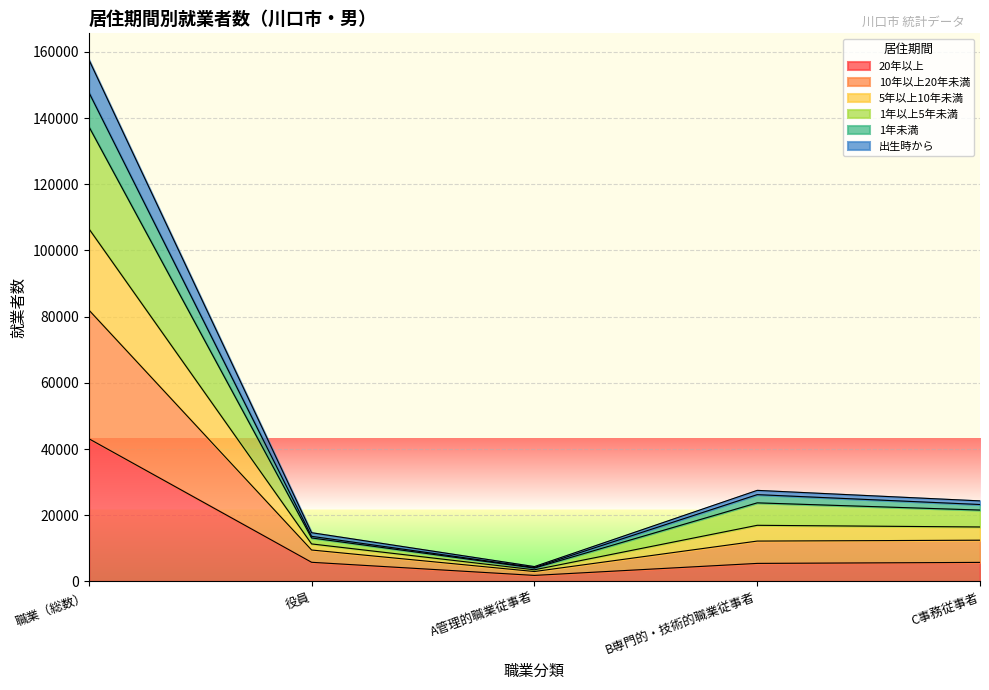

What are all the series names shown in the legend?

20年以上, 10年以上20年未満, 5年以上10年未満, 1年以上5年未満, 1年未満, 出生時から